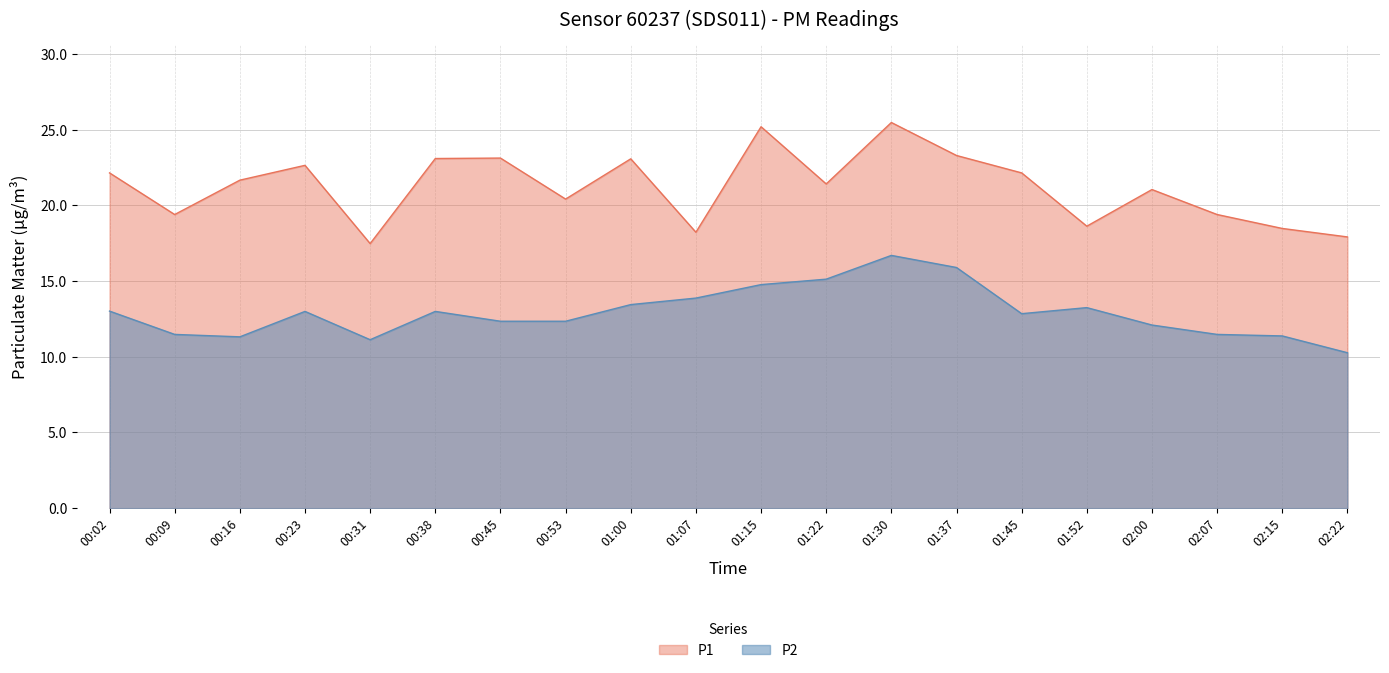

Which series has the largest total across all categories?

P1